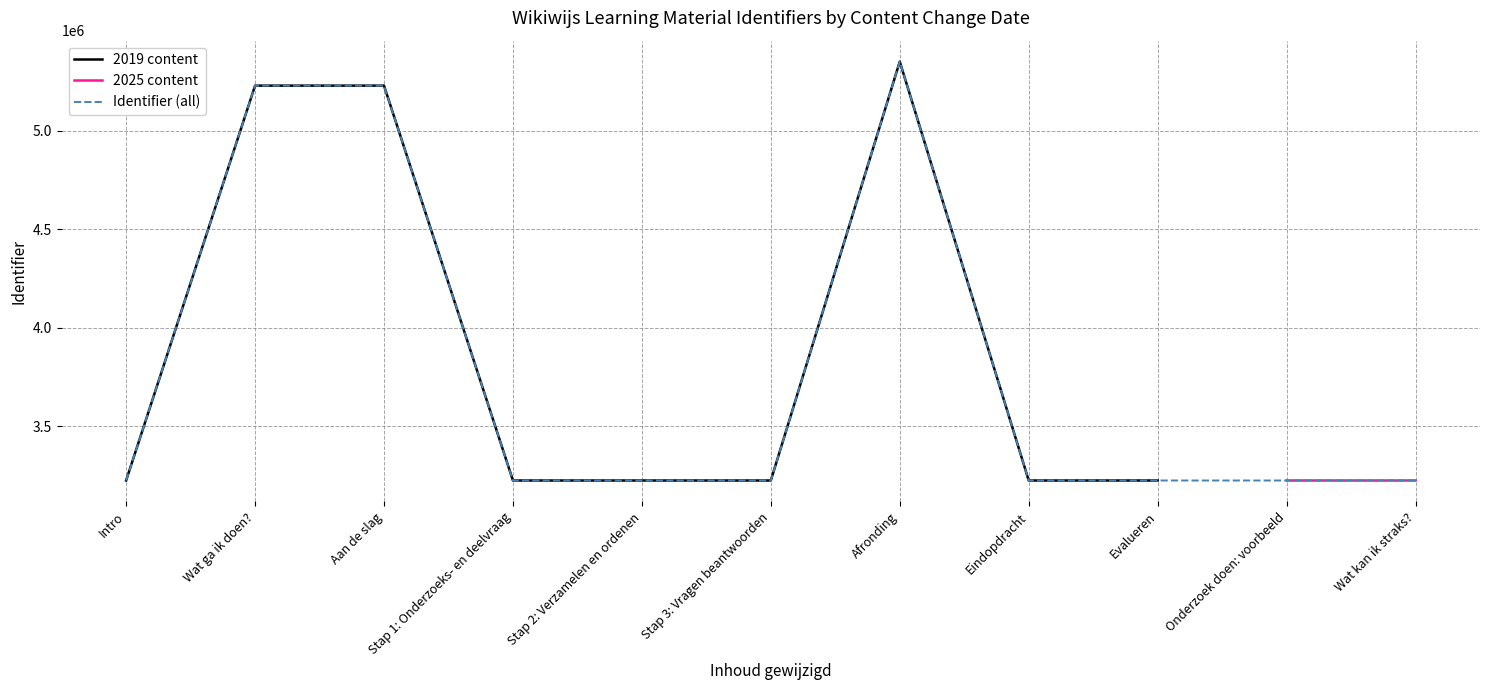

True or false: the data shows 3223888 at 2019-07-02.

True